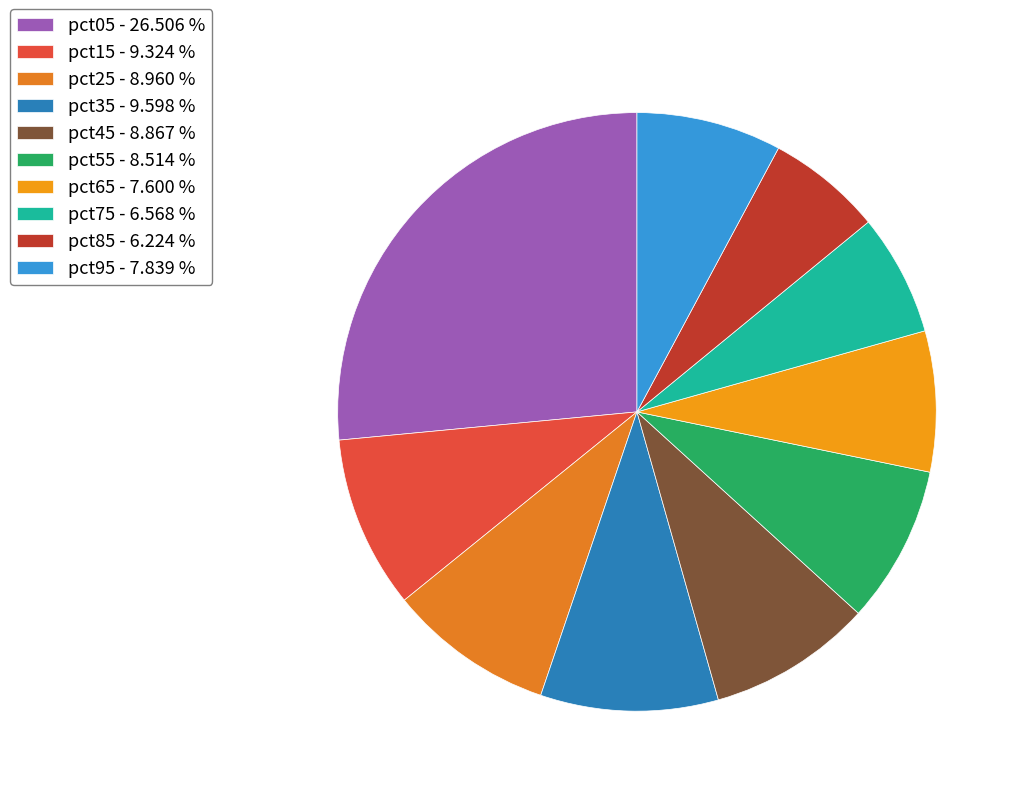

Which slice is the largest?

pct05